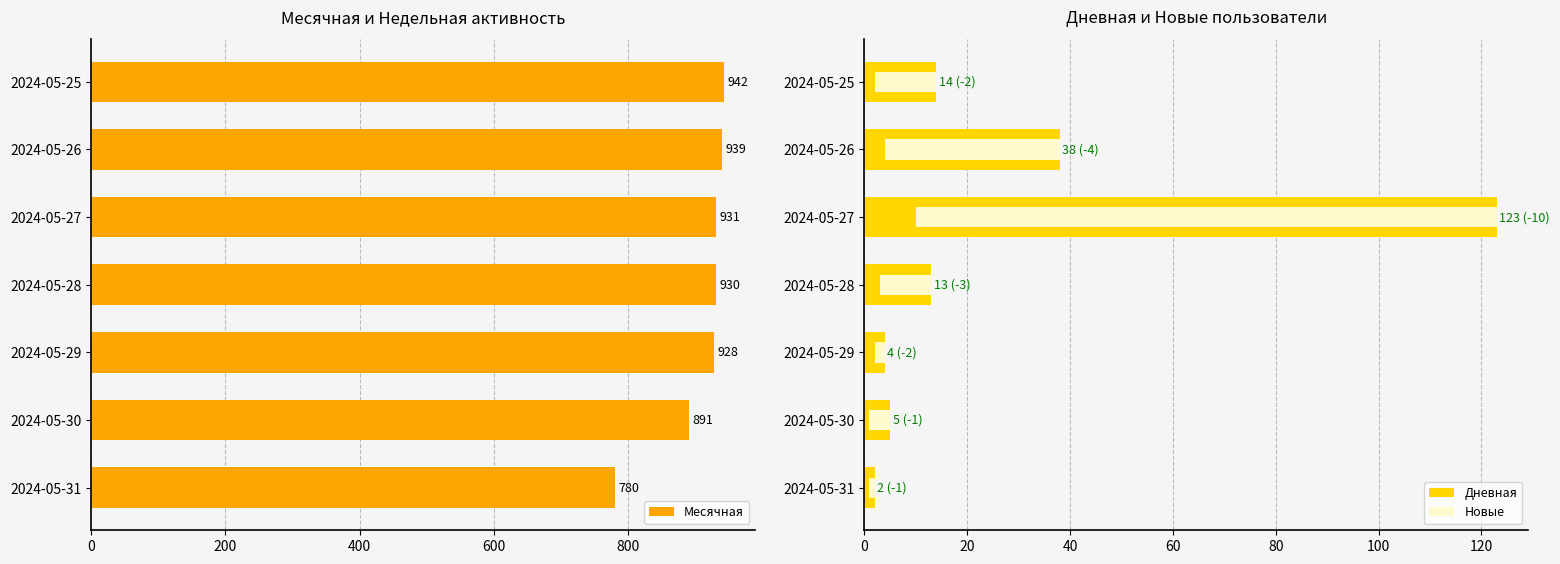

What is the sum of all Месячная values?

6341